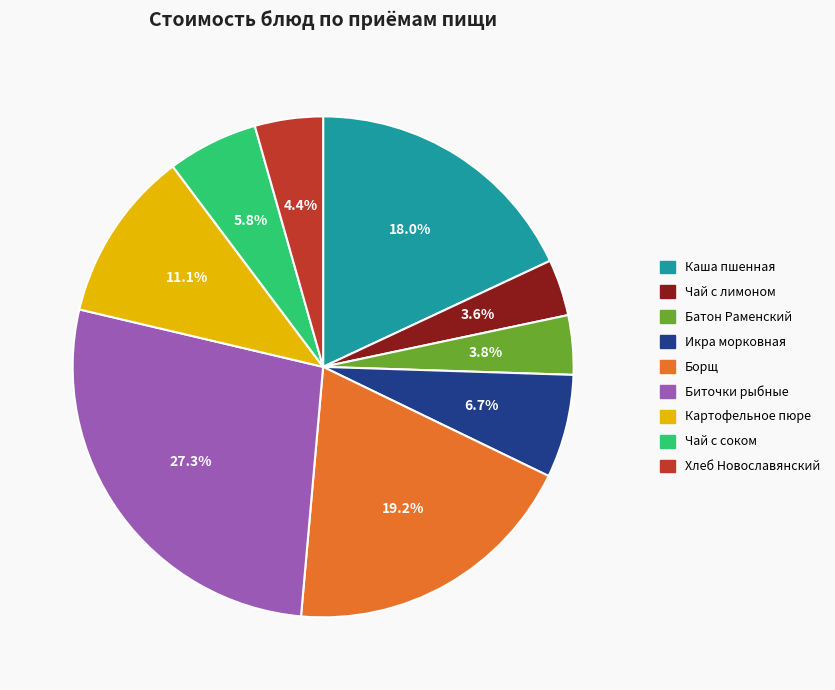

Which category has the biggest portion of the pie?

Биточки рыбные